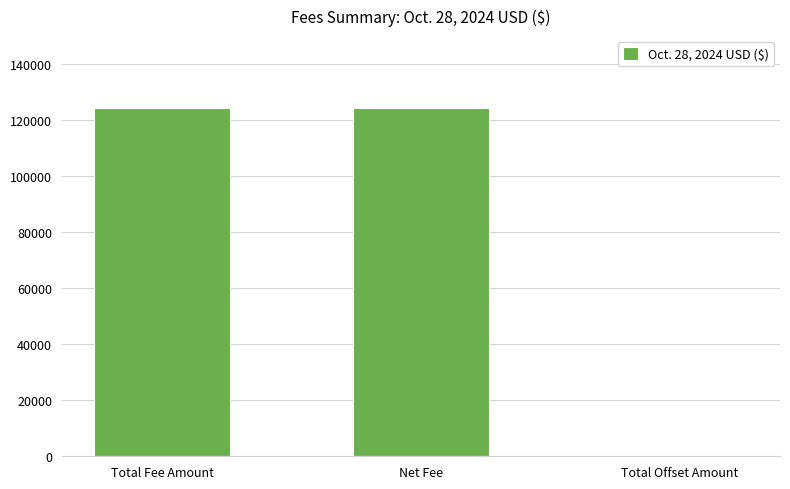

What is the sum of all values?

248481.3